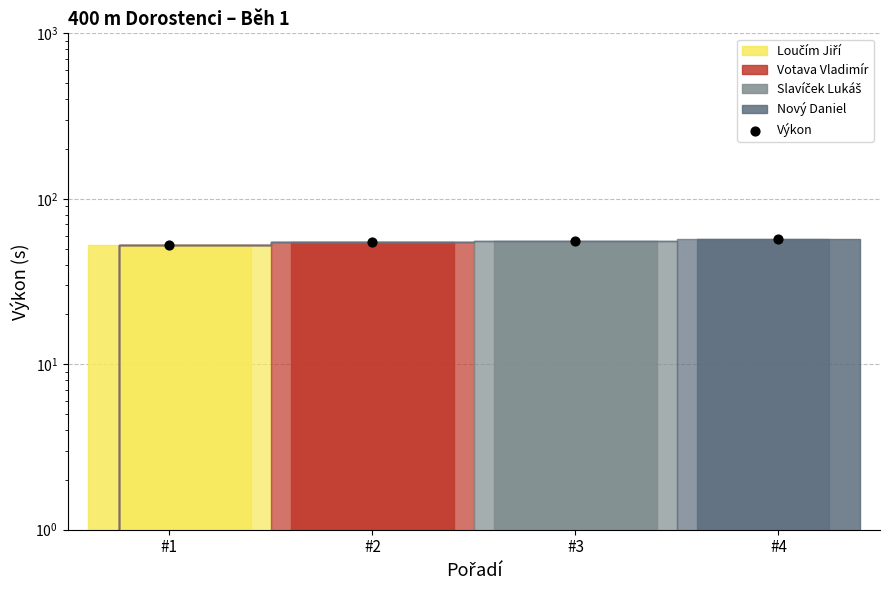

What is the change in value from #1 to #2?

+2.3